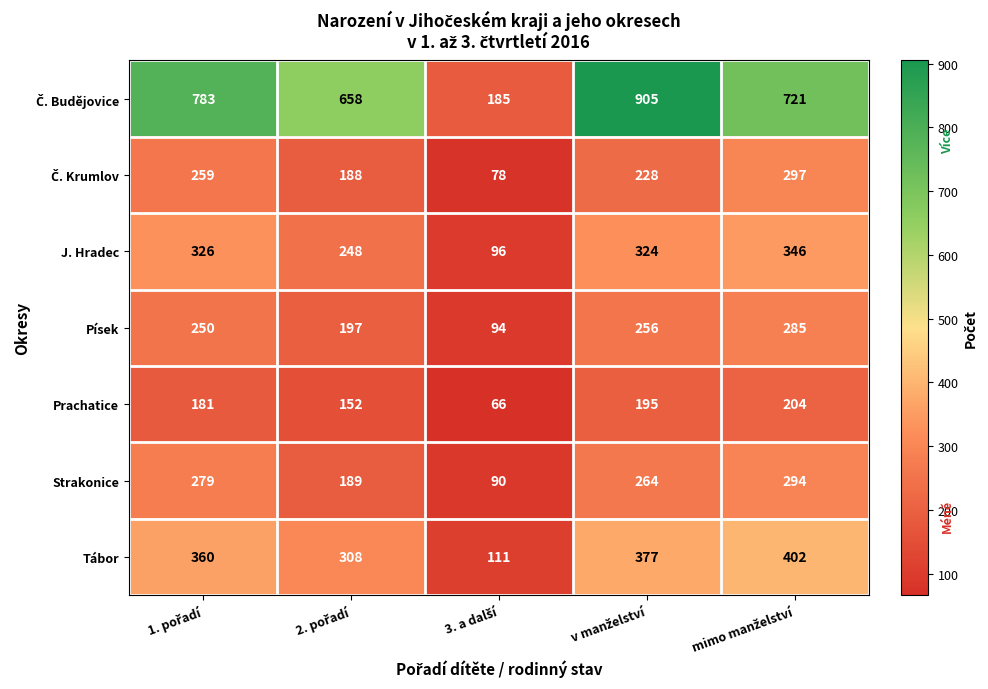

What is the difference between the maximum and minimum values in the Tábor series?

291